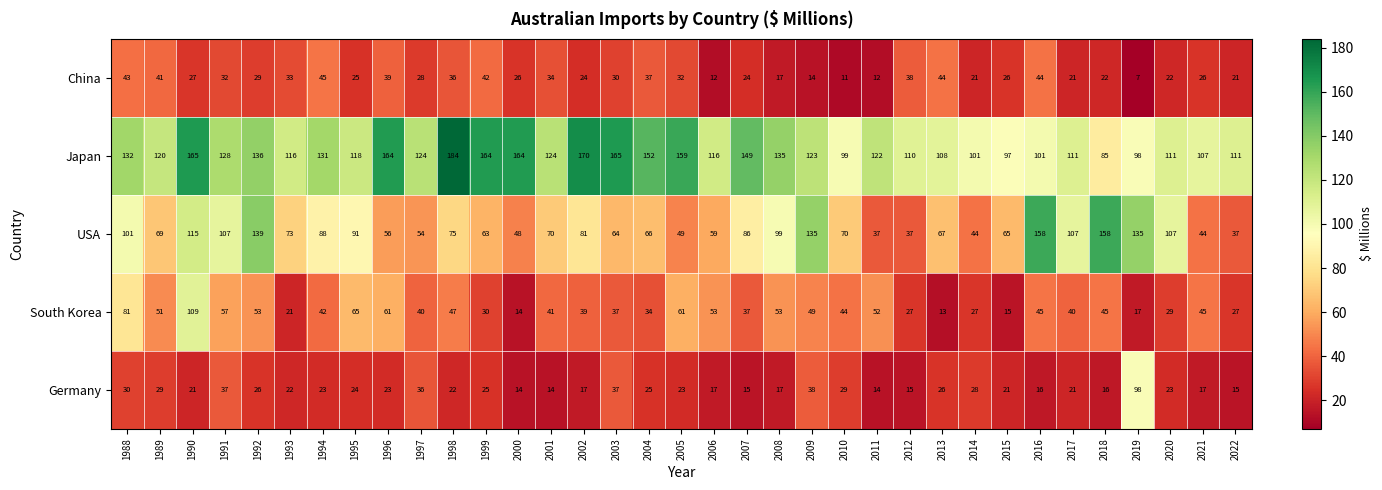

What is the difference between the maximum and minimum values in the South Korea series?

96